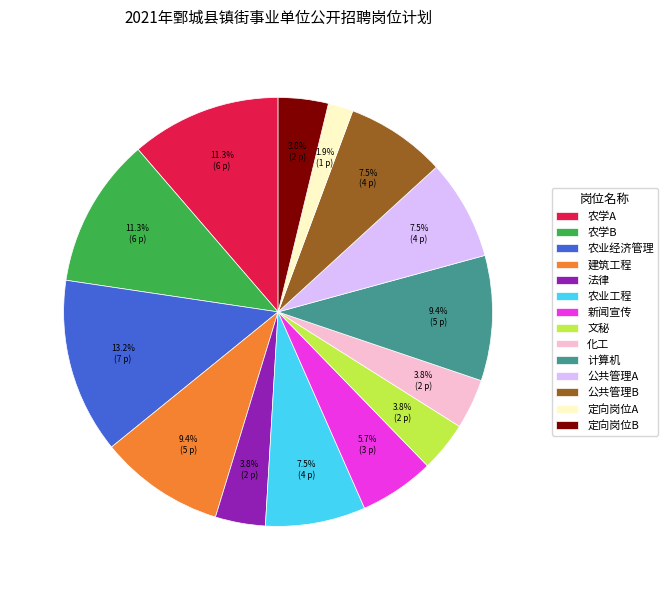

To the nearest percent, what is the average slice percentage?

7%